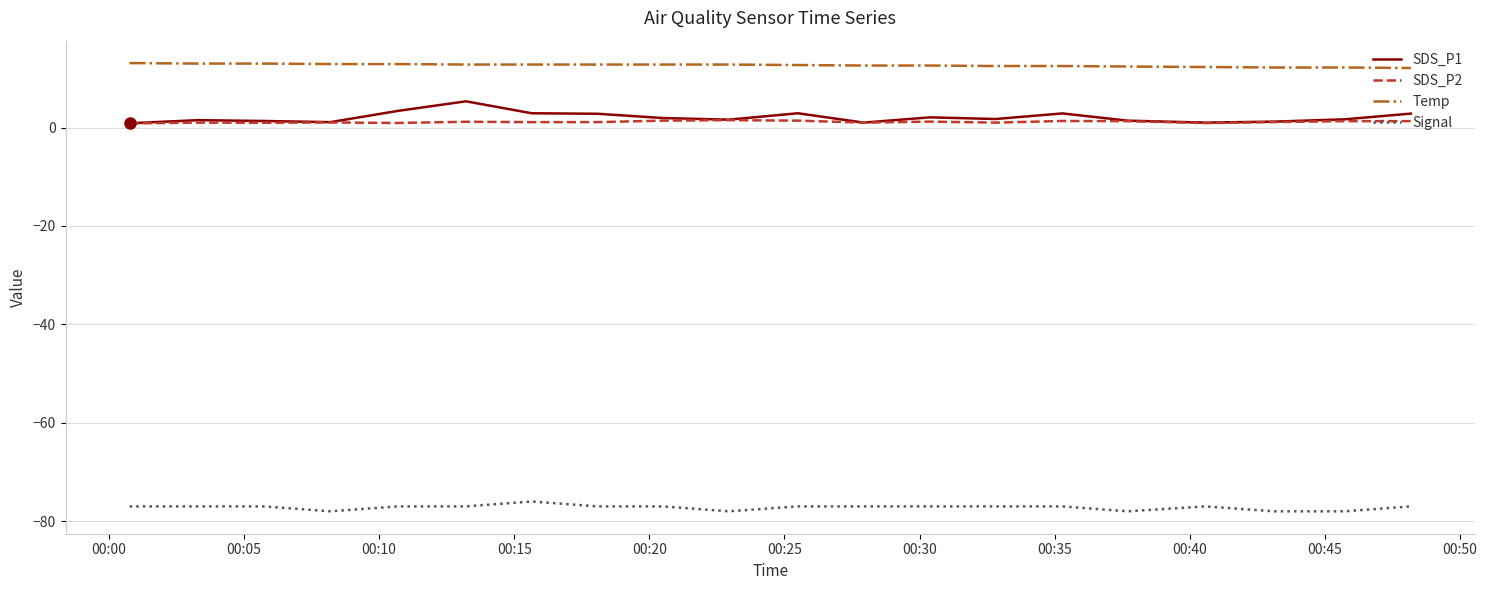

Which series has the largest total across all categories?

Temp